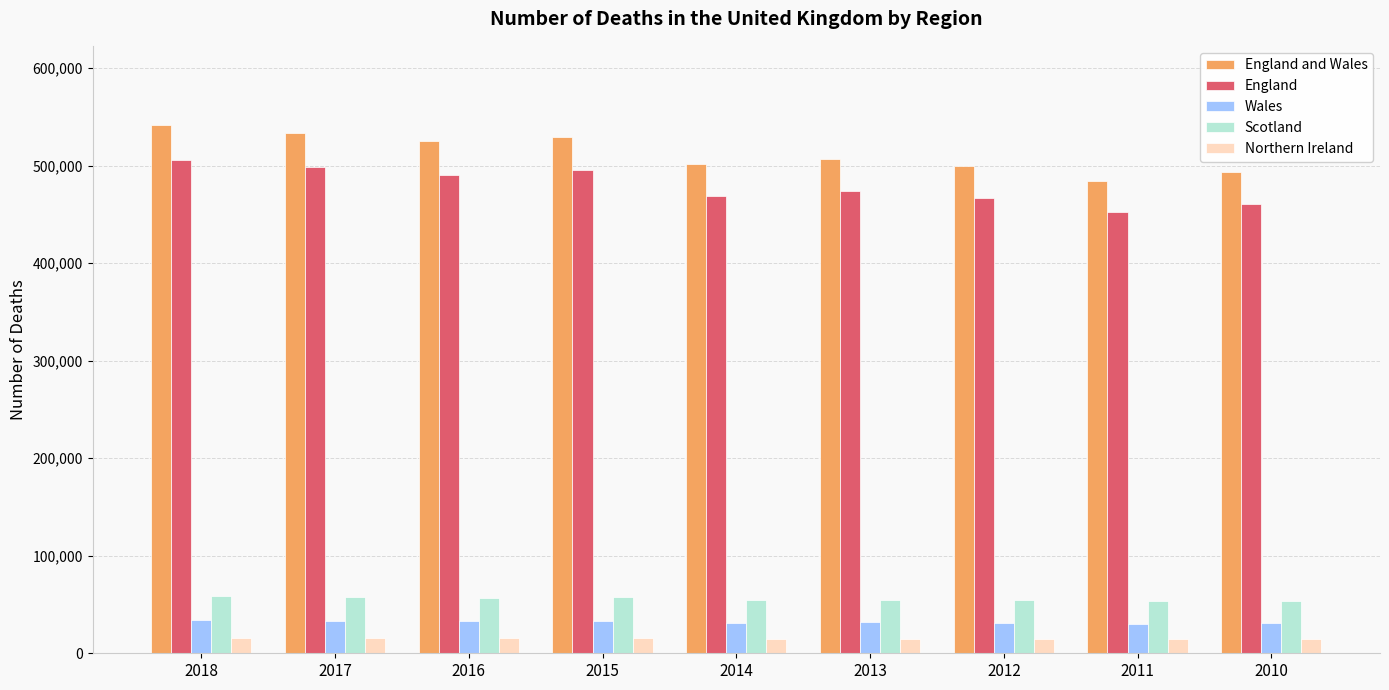

Which series has the widest spread of values?

England and Wales